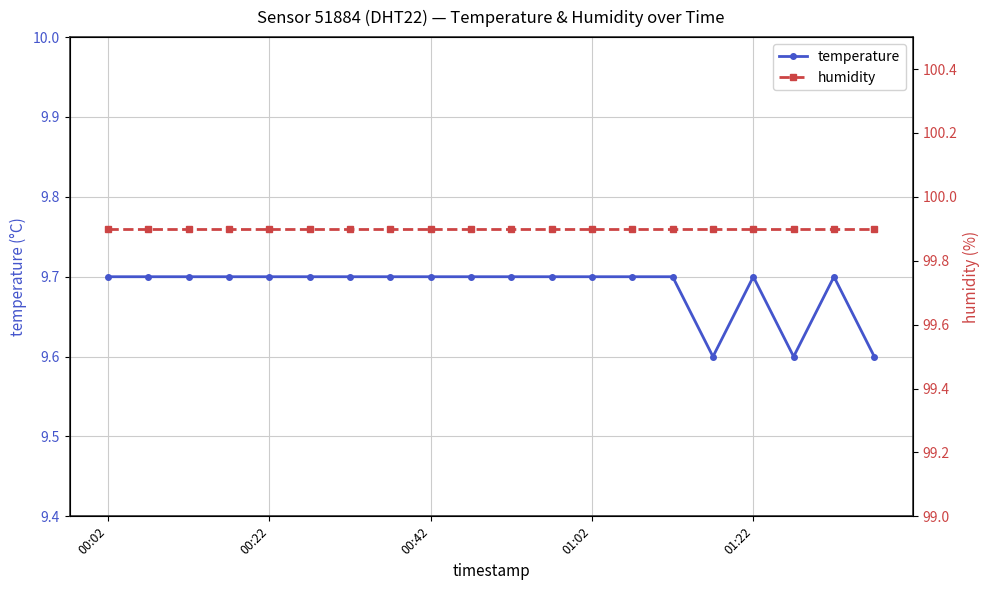

At how many categories does at least one series exceed 51?

20